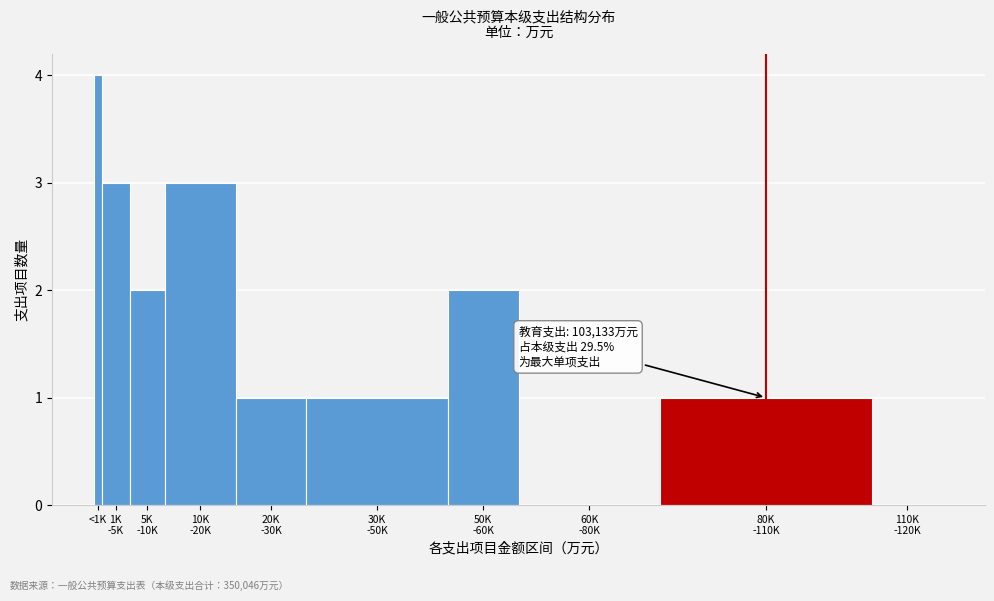

What is the greatest value displayed?

4